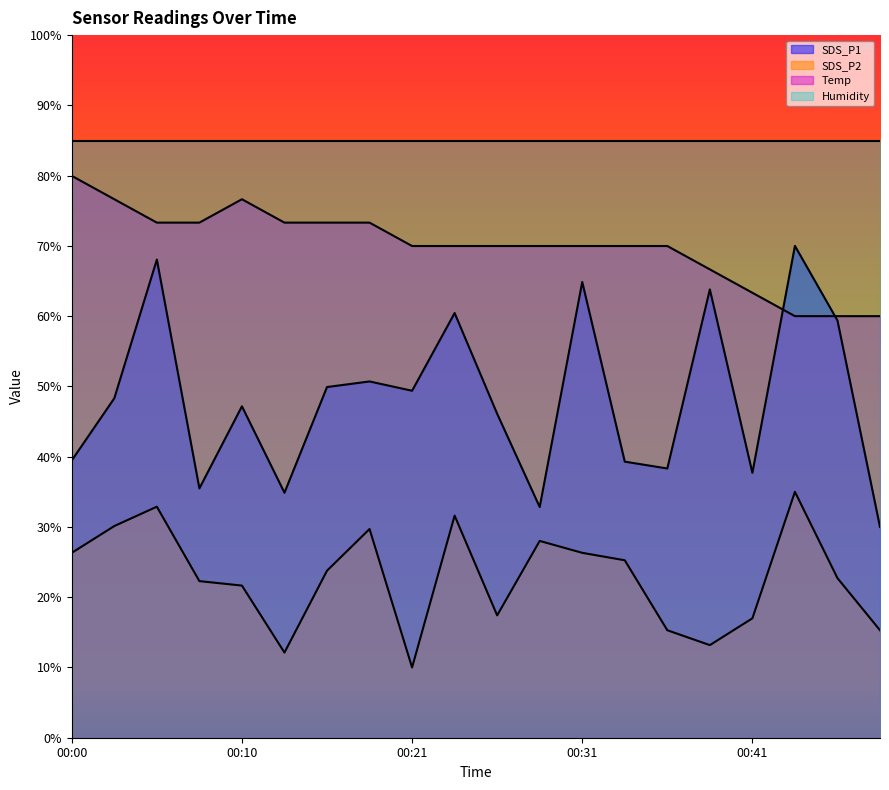

Which category has the lowest value across all series?

00:21